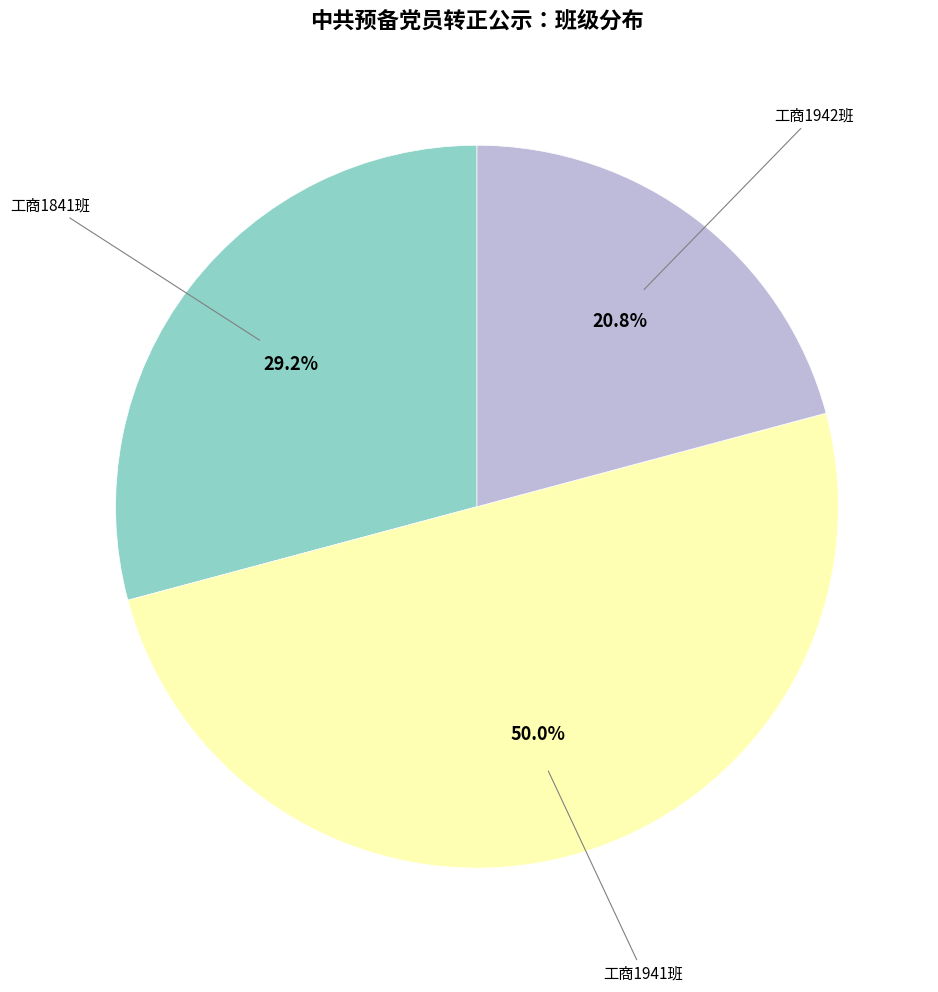

How many segments does this pie chart have?

3